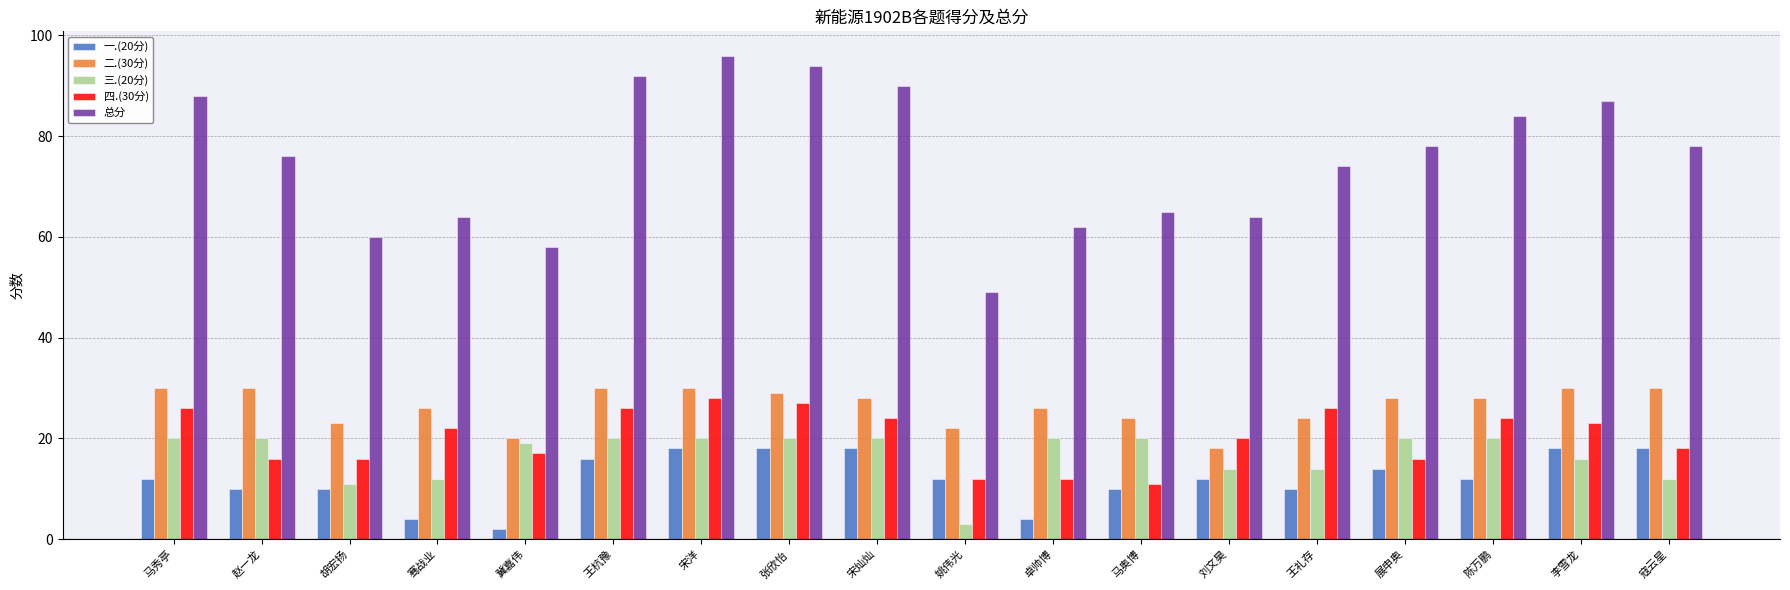

What is the greatest value displayed?

96